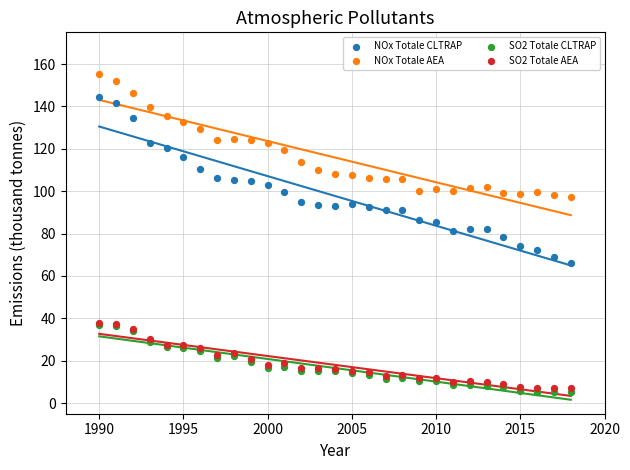

Which series contains the highest Y value?

NOx Totale AEA